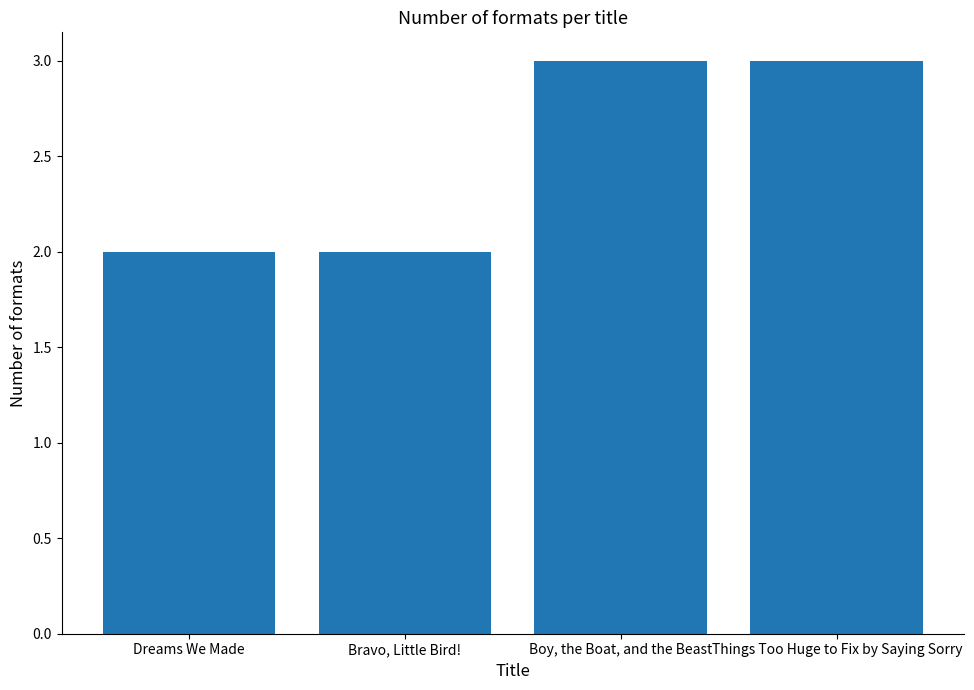

What is the sum of all values?

10